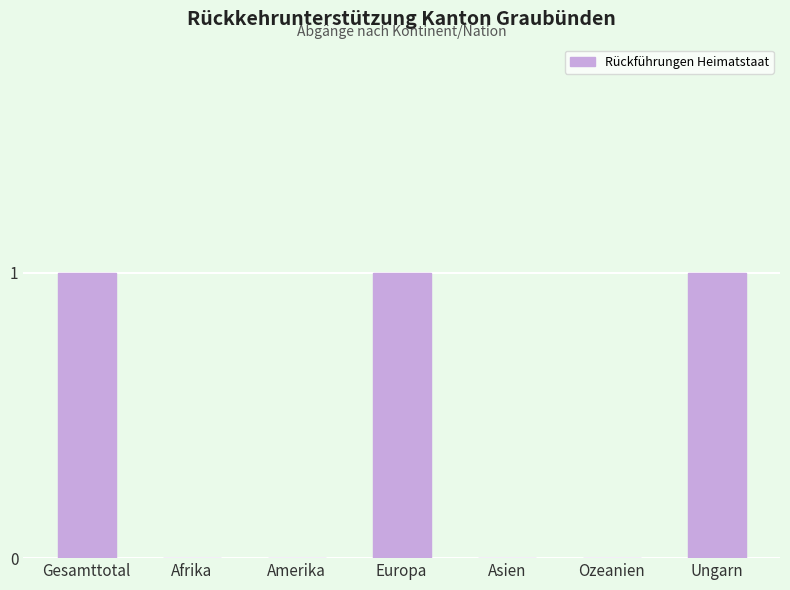

True or false: the data shows 1 at Ungarn.

True